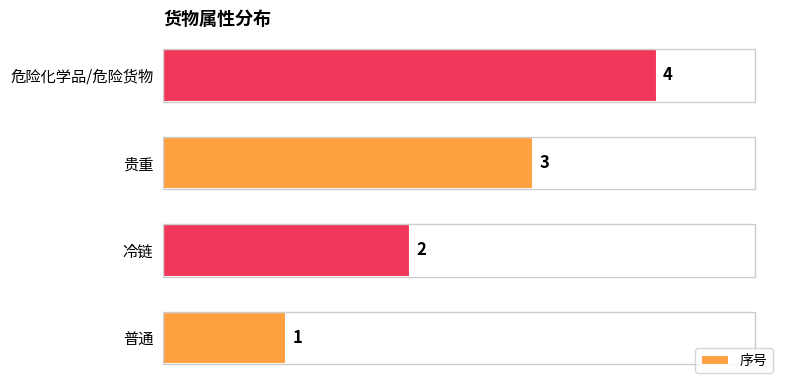

What is the ratio of the value at 普通 to the value at 冷链?

0.5